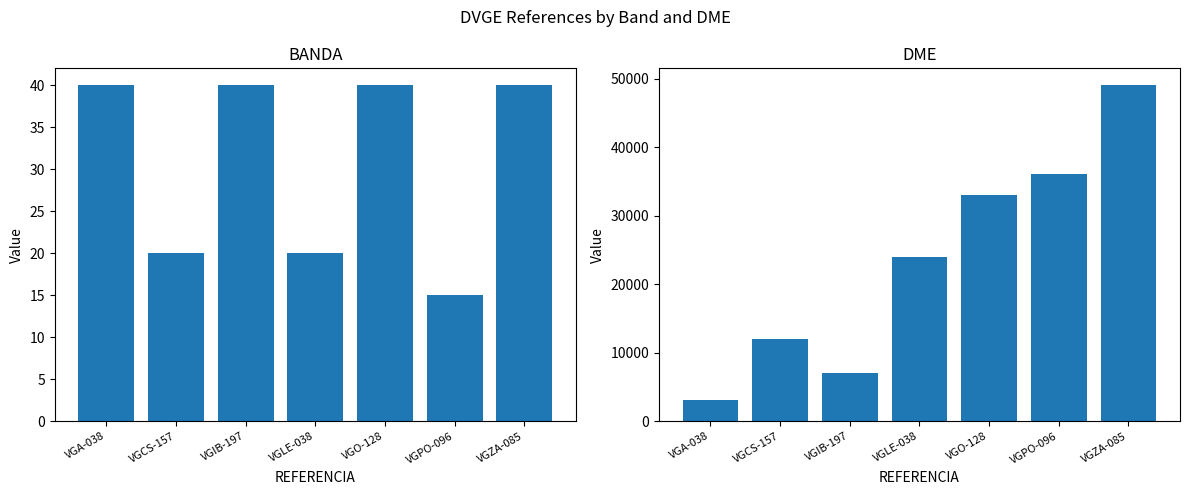

Between VGPO-096 and VGZA-085, which series saw the biggest shift?

DME